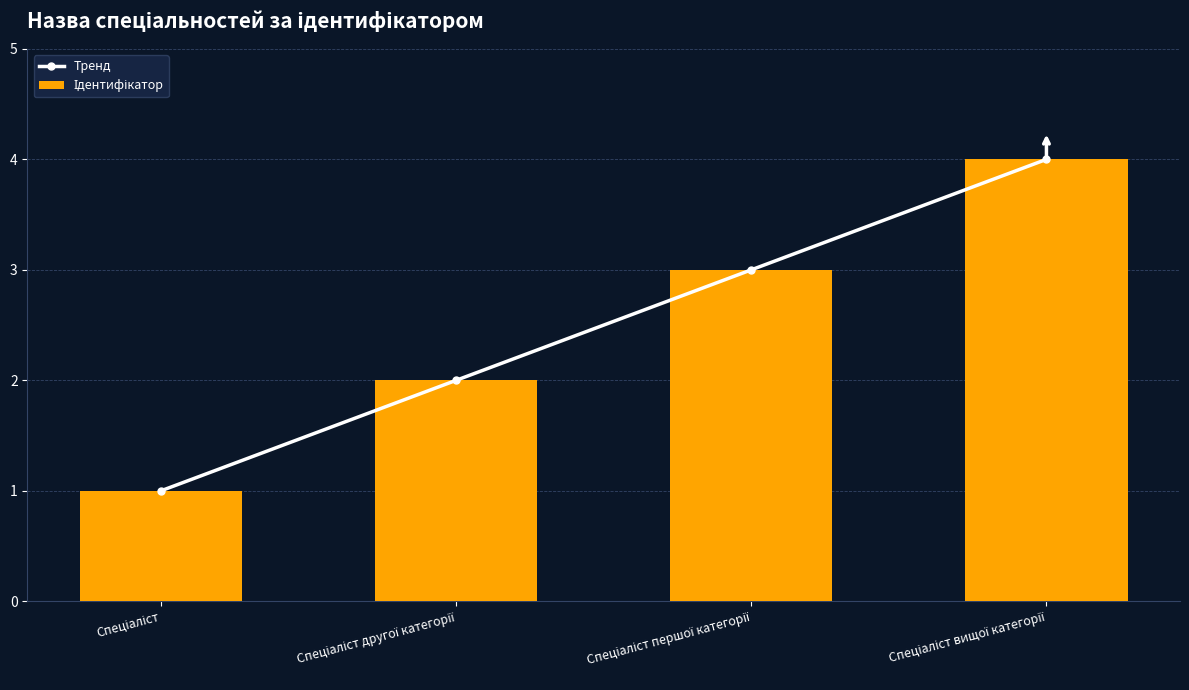

True or false: Ідентифікатор has a value of 3 at Спеціаліст першої категорії.

True